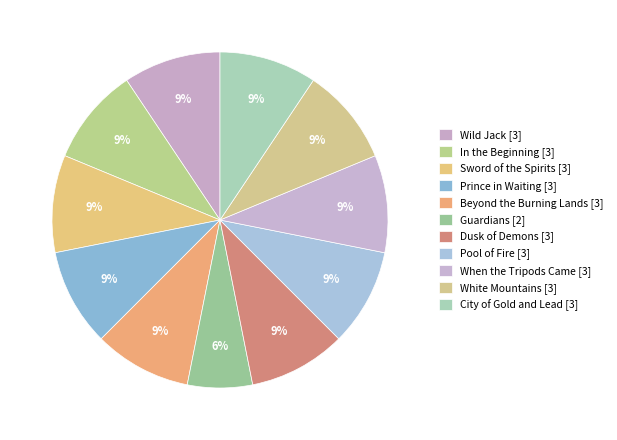

Rank the categories by value from highest to lowest.

Wild Jack, In the Beginning, Sword of the Spirits, Prince in Waiting, Beyond the Burning Lands, Dusk of Demons, Pool of Fire, When the Tripods Came, White Mountains, City of Gold and Lead, Guardians